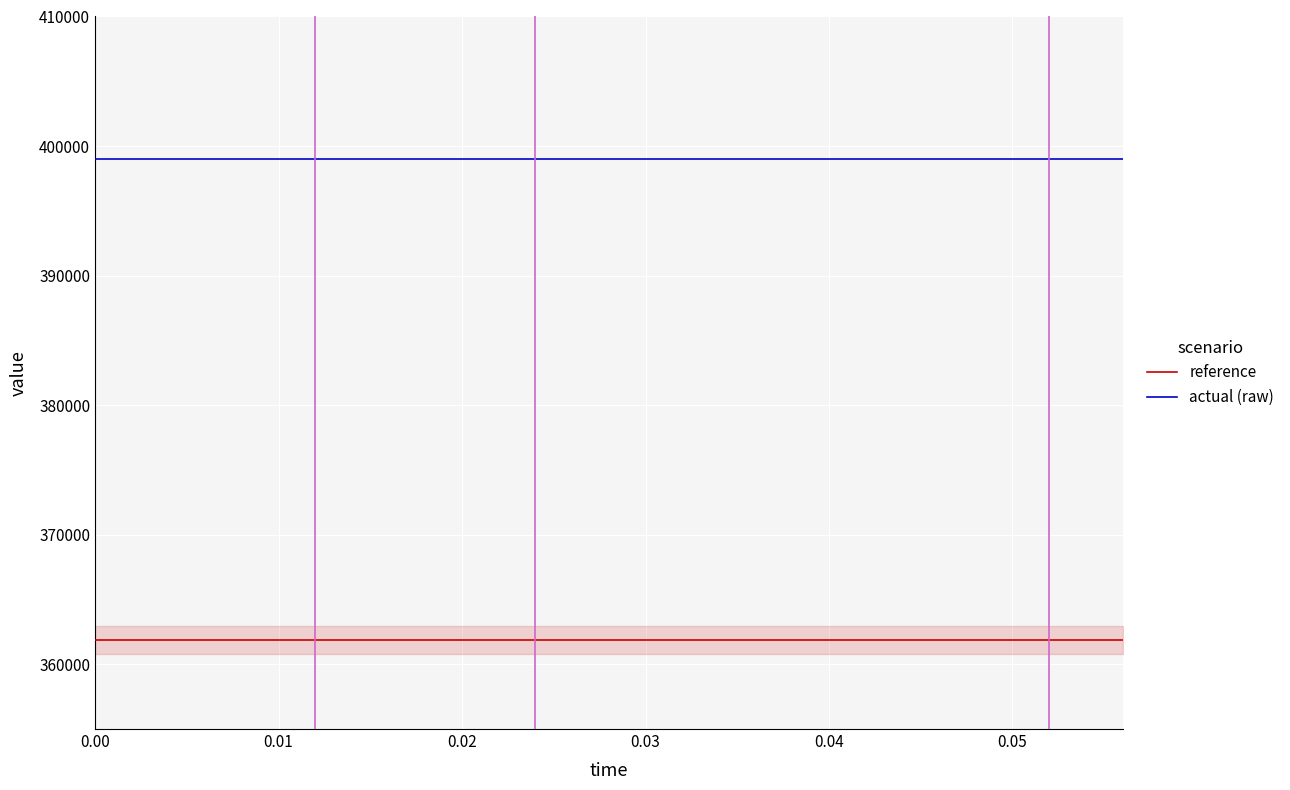

Which series has the largest total across all categories?

actual (raw)